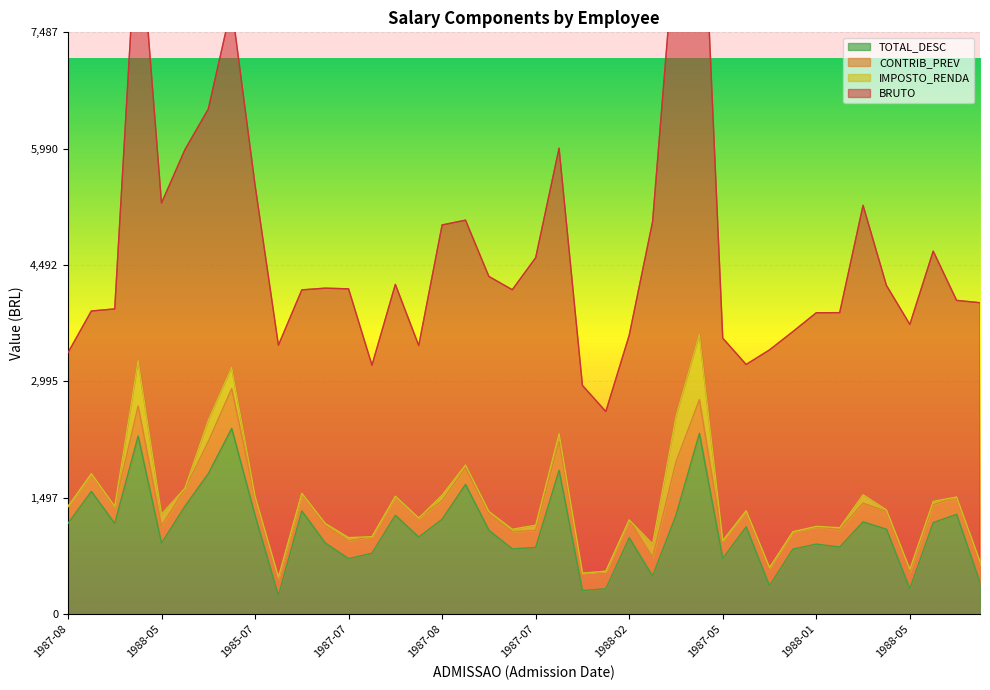

What is the sum of the BRUTO values at 1986-11-16 and 1985-07-05?

6802.6